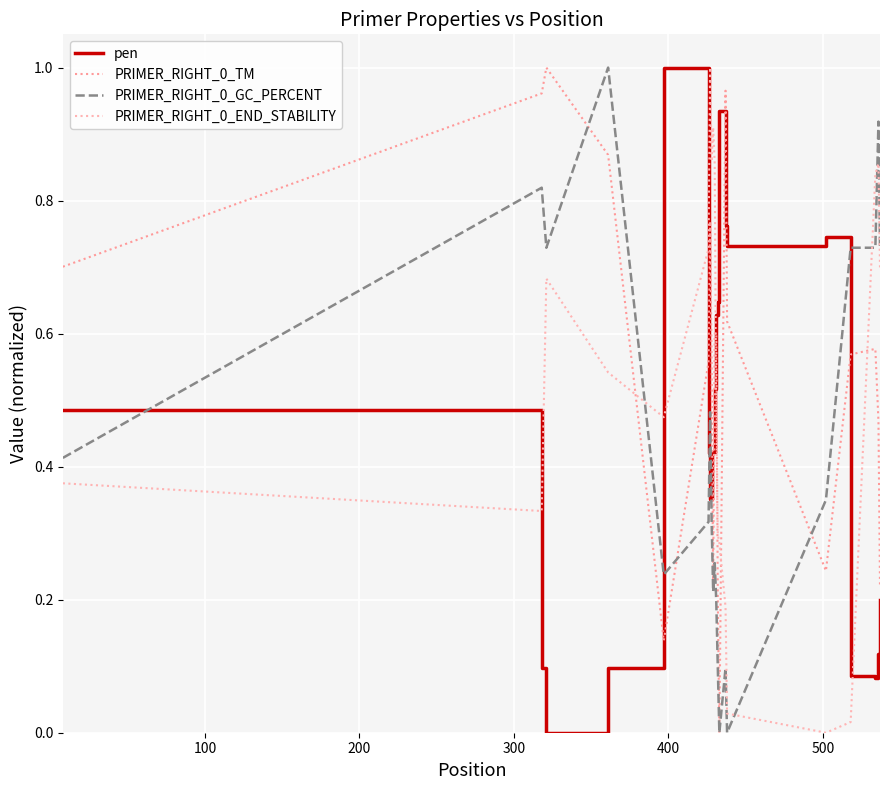

Does the chart display data point markers on the line(s)?

No